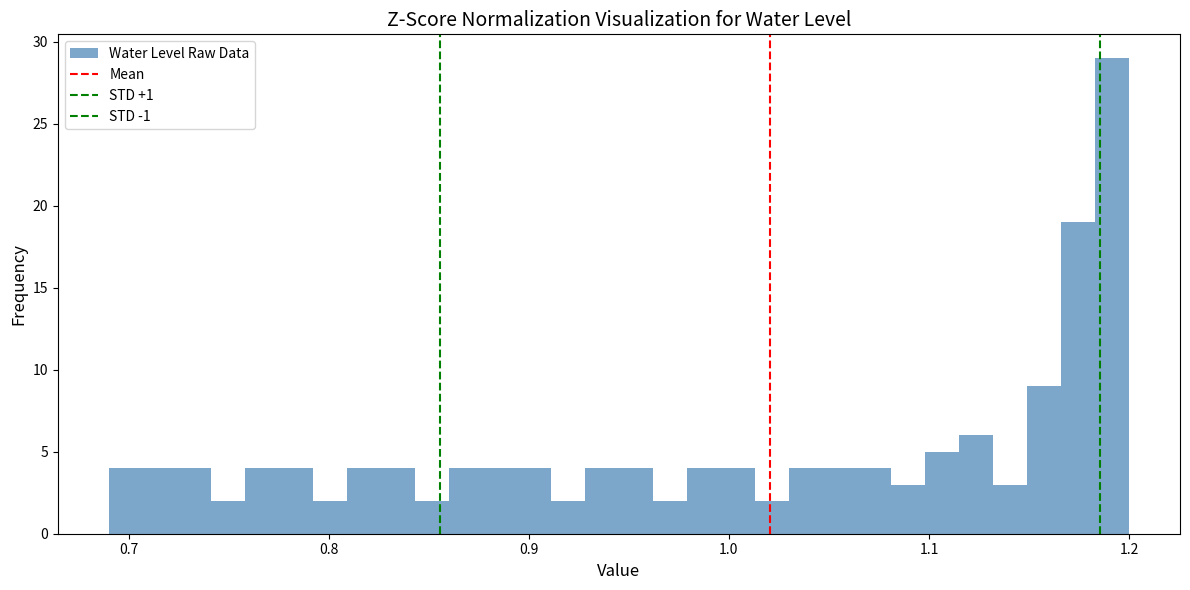

Around what value on the x-axis is the tallest bar? Give the approximate position of its centre, as read against the axis.

1.19